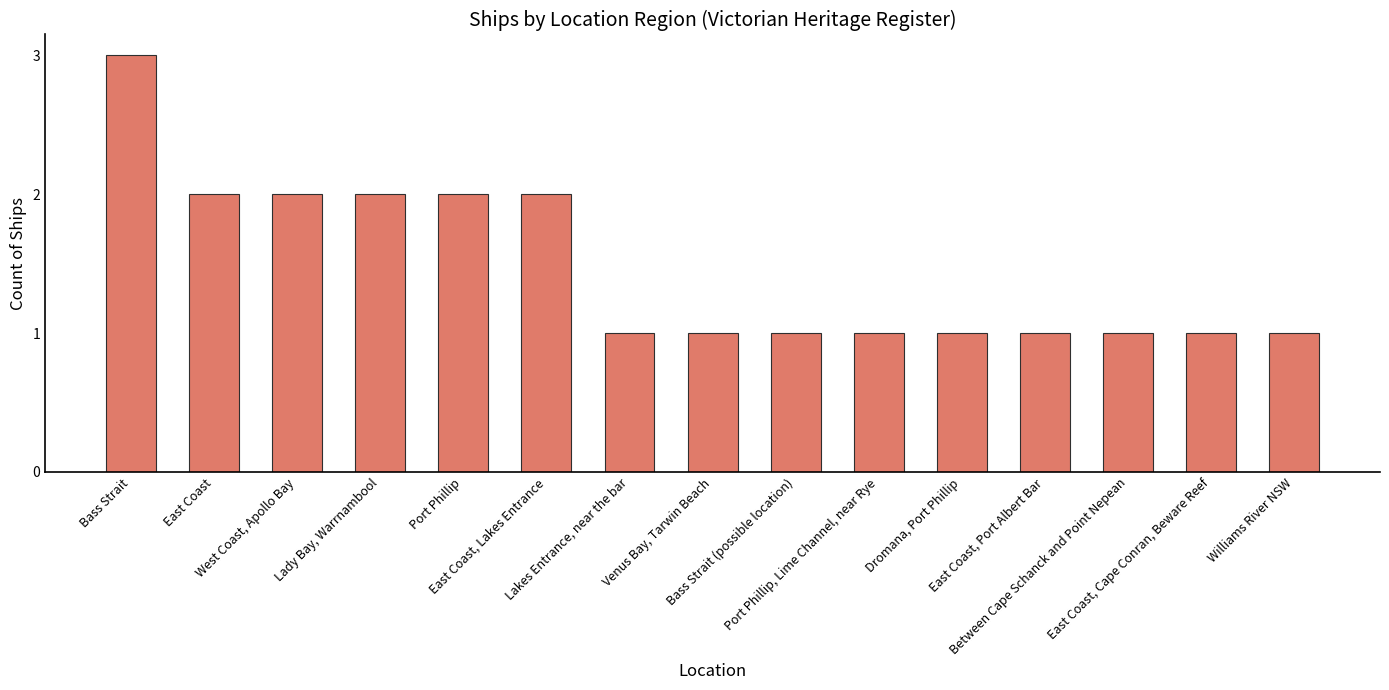

What is the maximum value shown in the chart?

3